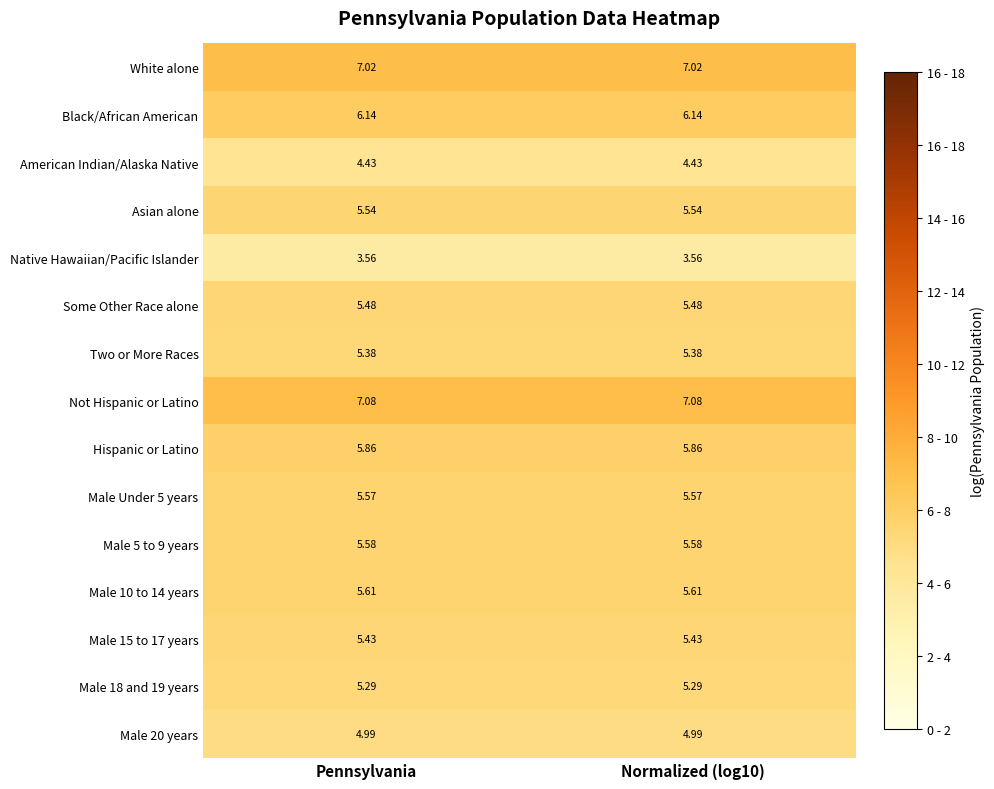

Is the value of Not Hispanic or Latino at Pennsylvania greater than the value of Black/African American at Pennsylvania?

Yes